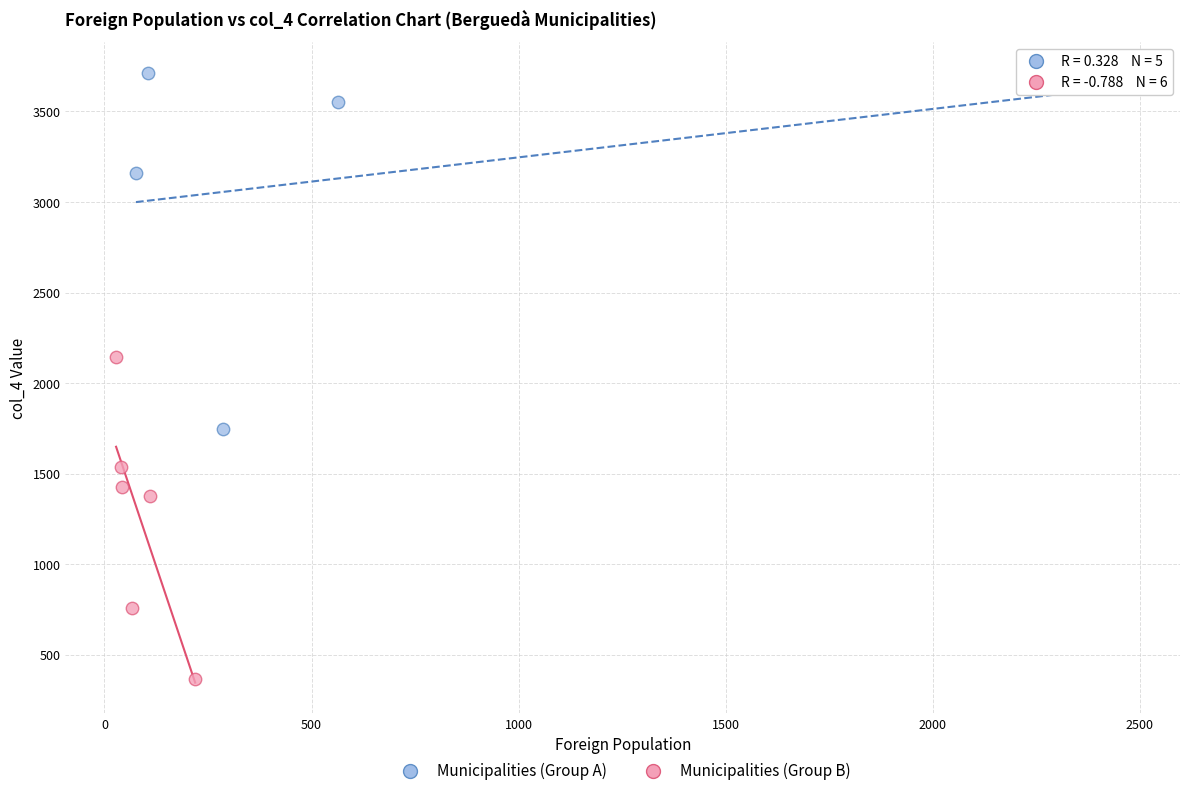

Which series contains the lowest Y value?

Municipalities (Group B)